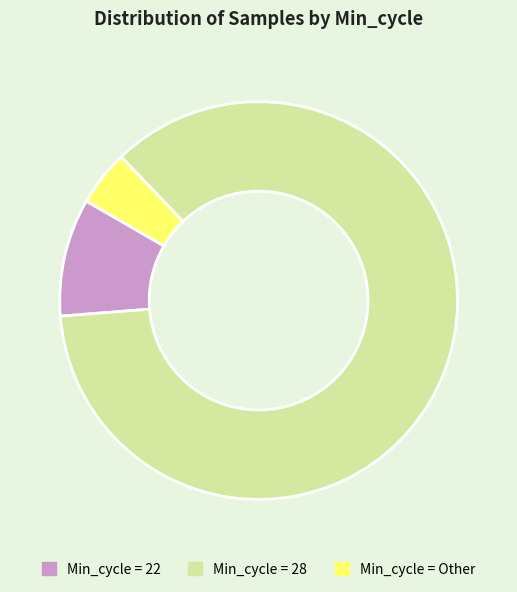

Does any single category account for the majority?

Yes